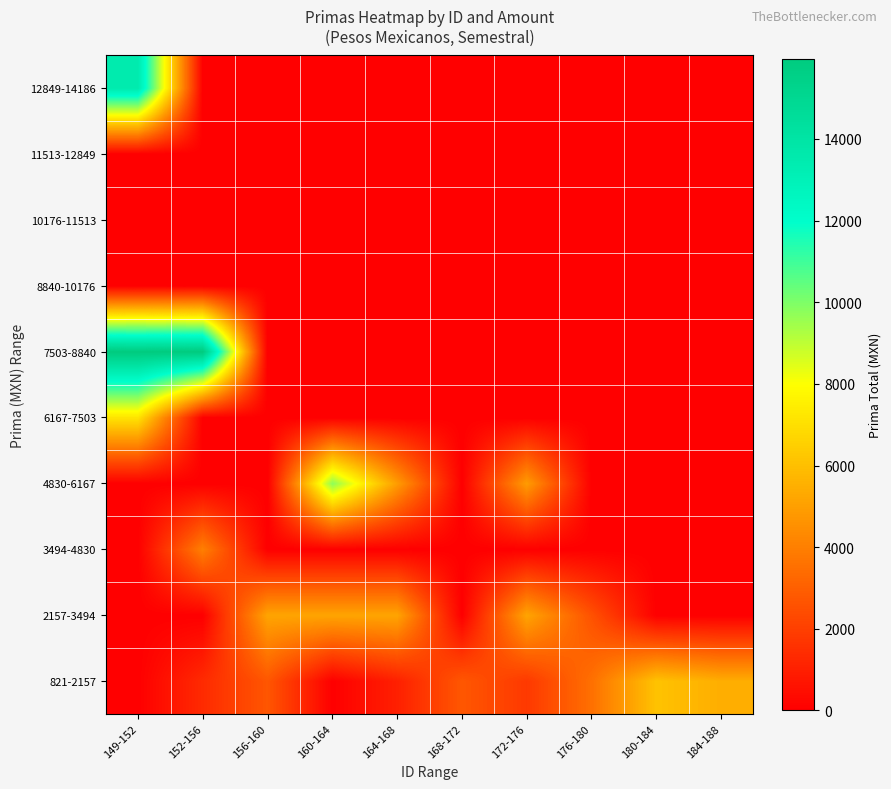

At which category does the chart reach its peak across all series?

149-152